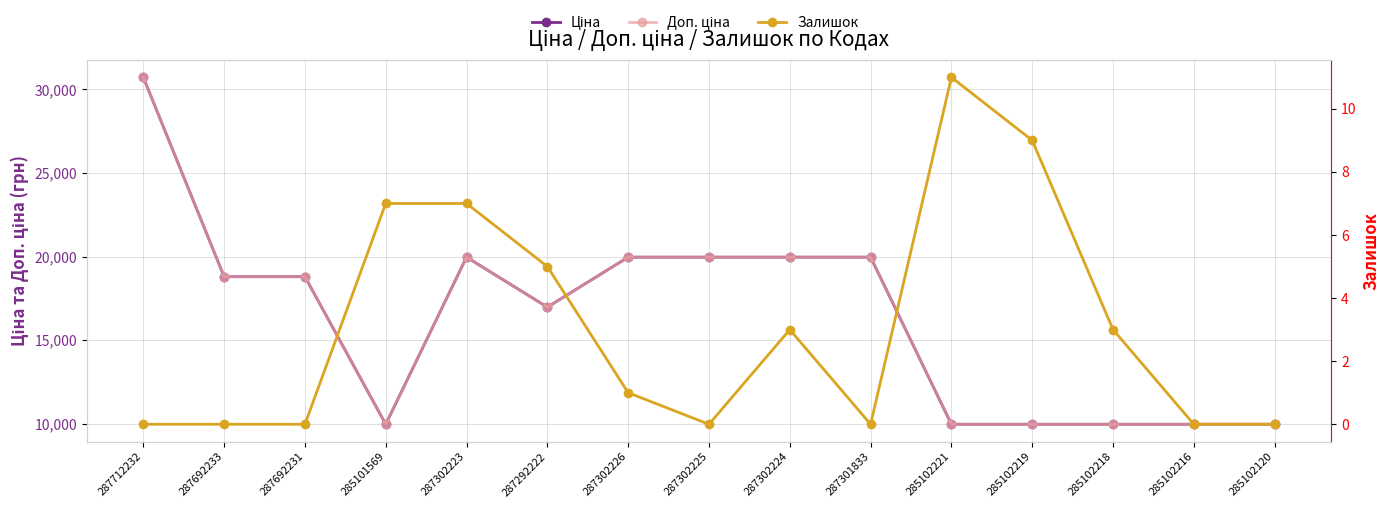

Is it true that Доп. ціна equals 16311.8 at 285102218?

False